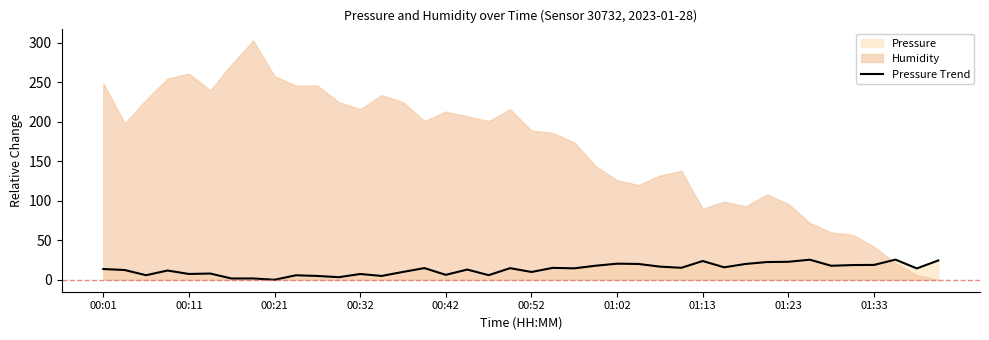

What is the average value?

13.3